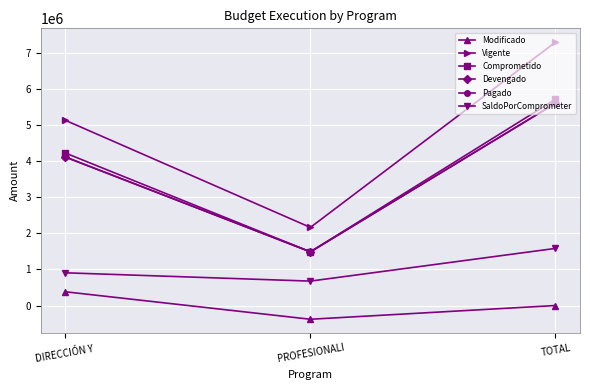

Does the chart have visible grid lines?

Yes